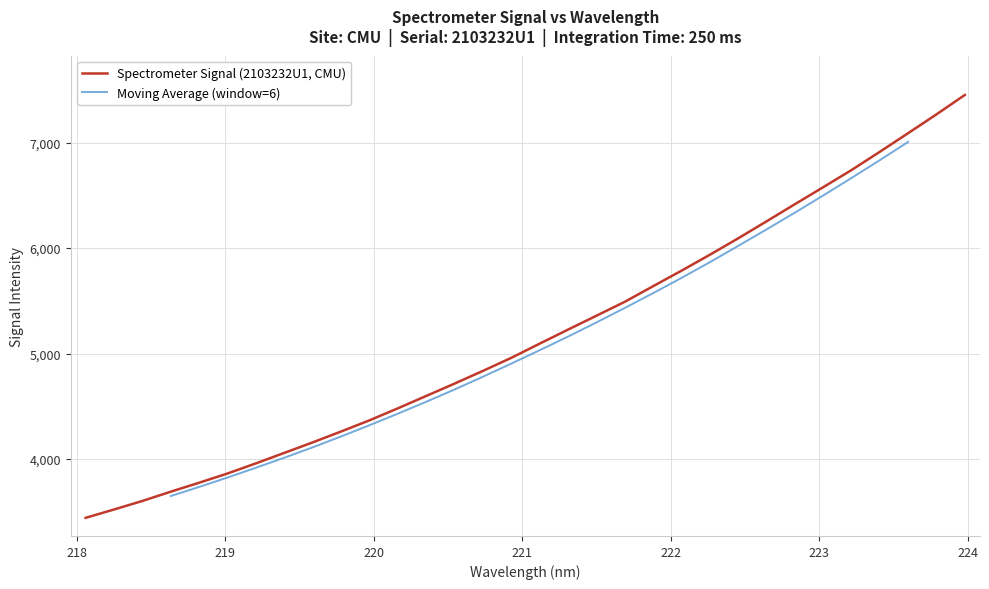

At which label does the data first exceed 5094?

221.1174